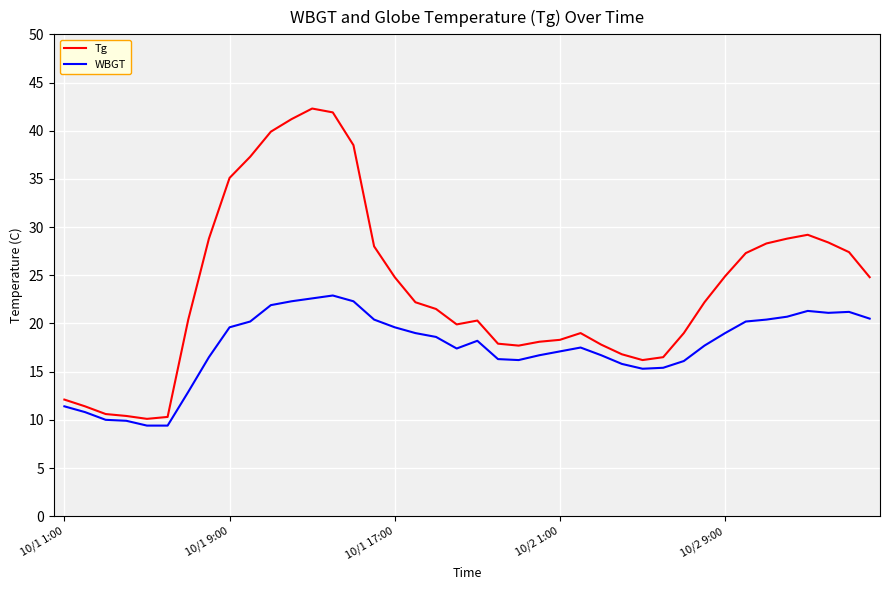

Which series has the largest total across all categories?

Tg